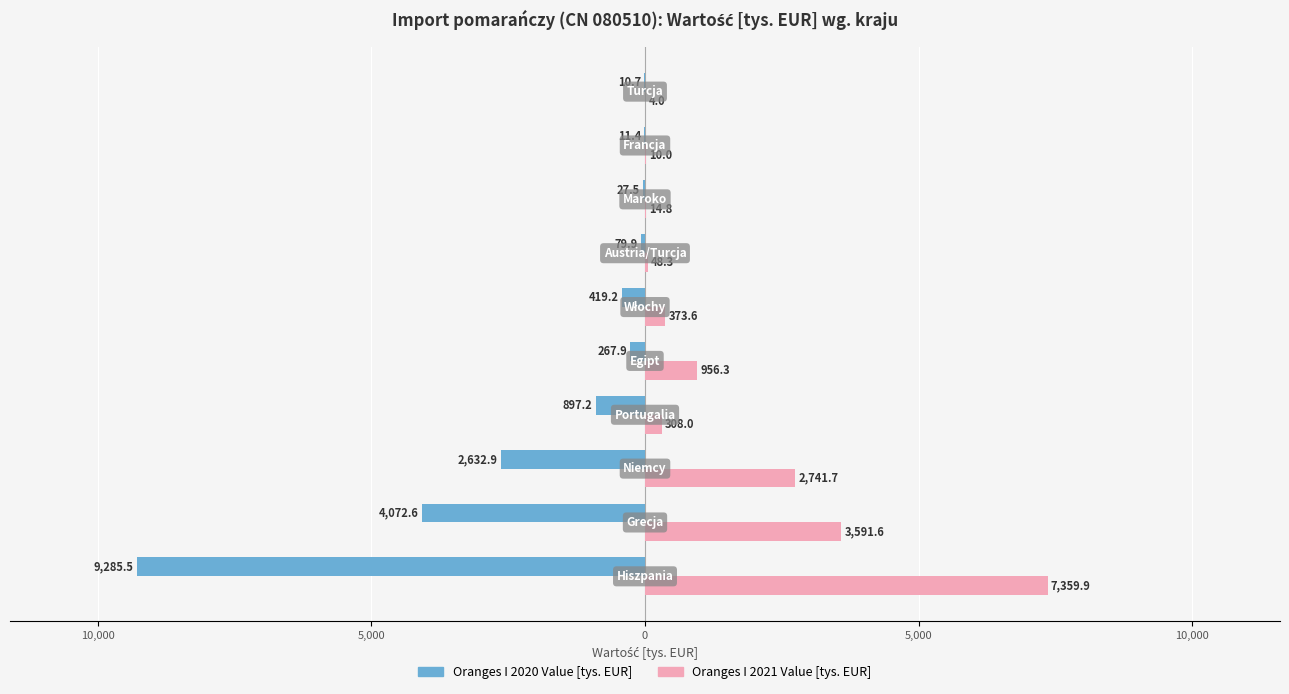

What are all the series names shown in the legend?

Oranges I 2020 Value [tys. EUR], Oranges I 2021 Value [tys. EUR]